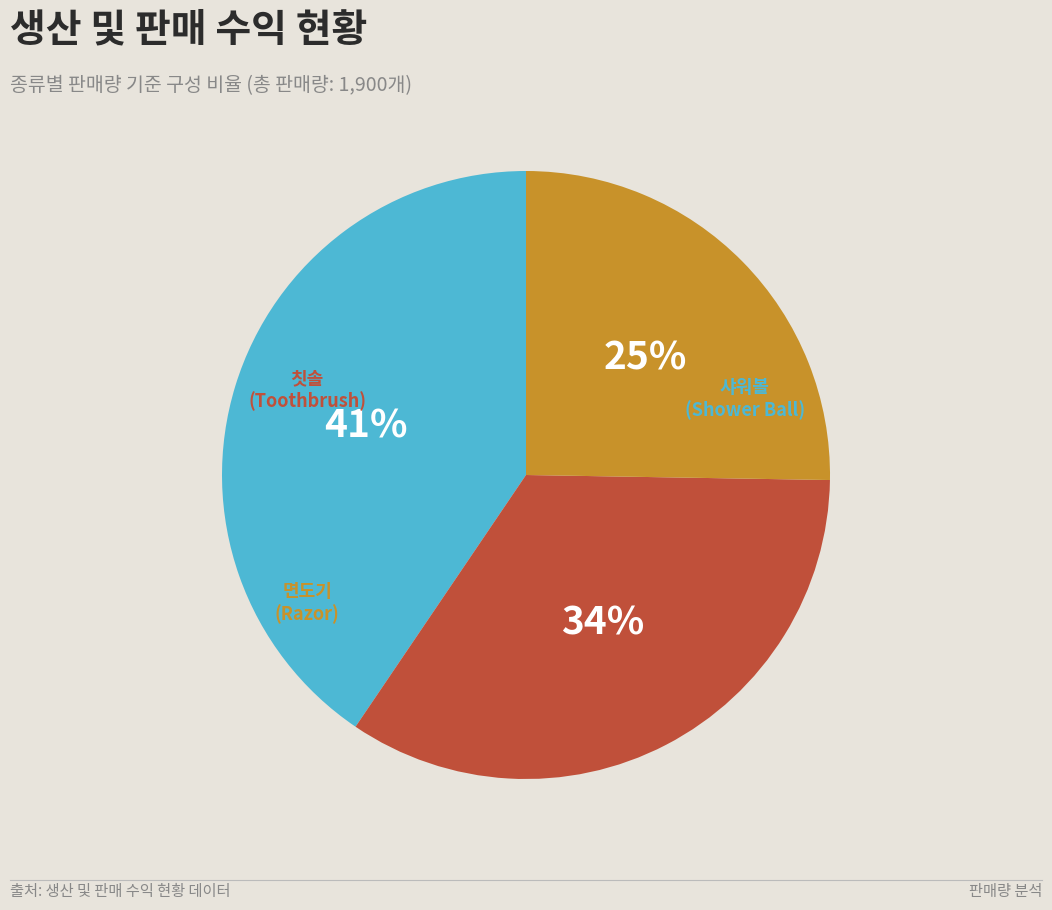

Is there any slice that represents more than half of the pie?

No